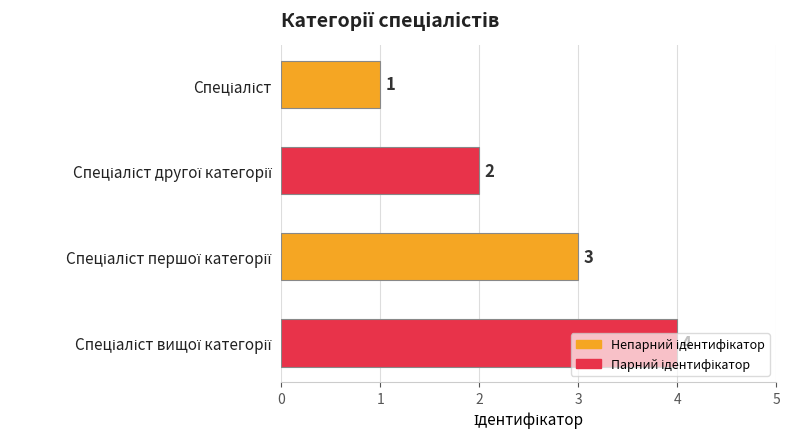

What is the greatest value displayed?

4